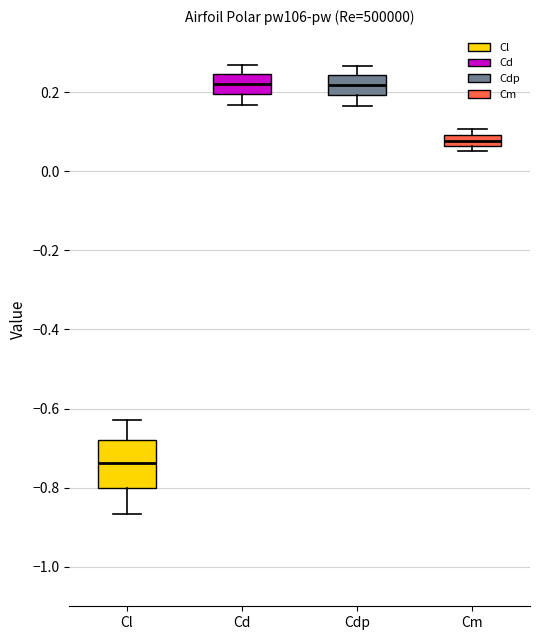

Which box is the tallest, from its lower edge to its upper edge?

Cl